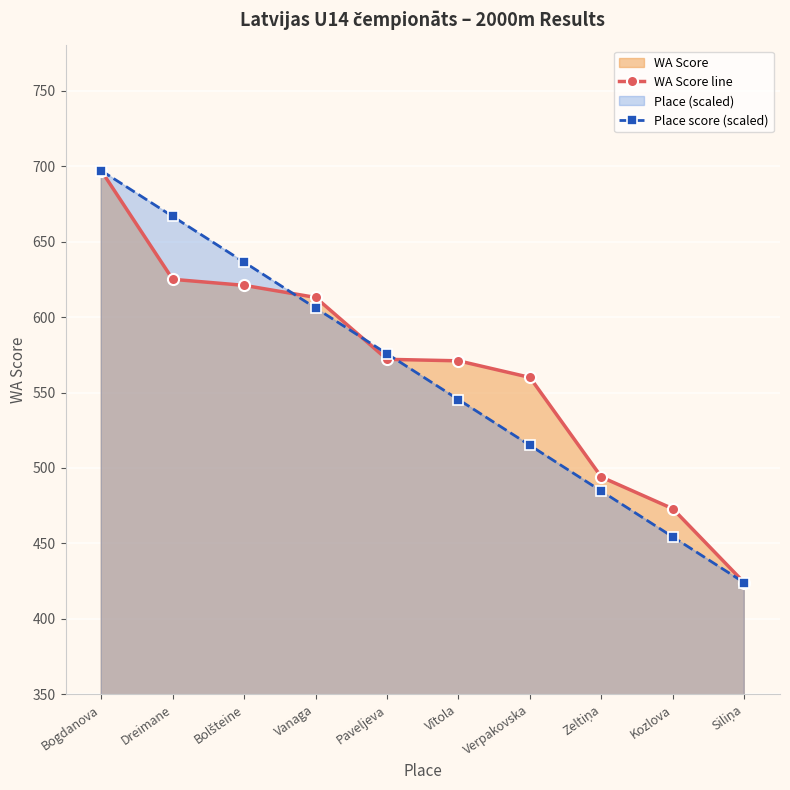

Is it true that Place score (scaled) equals 484.7 at Zeltiņa?

True